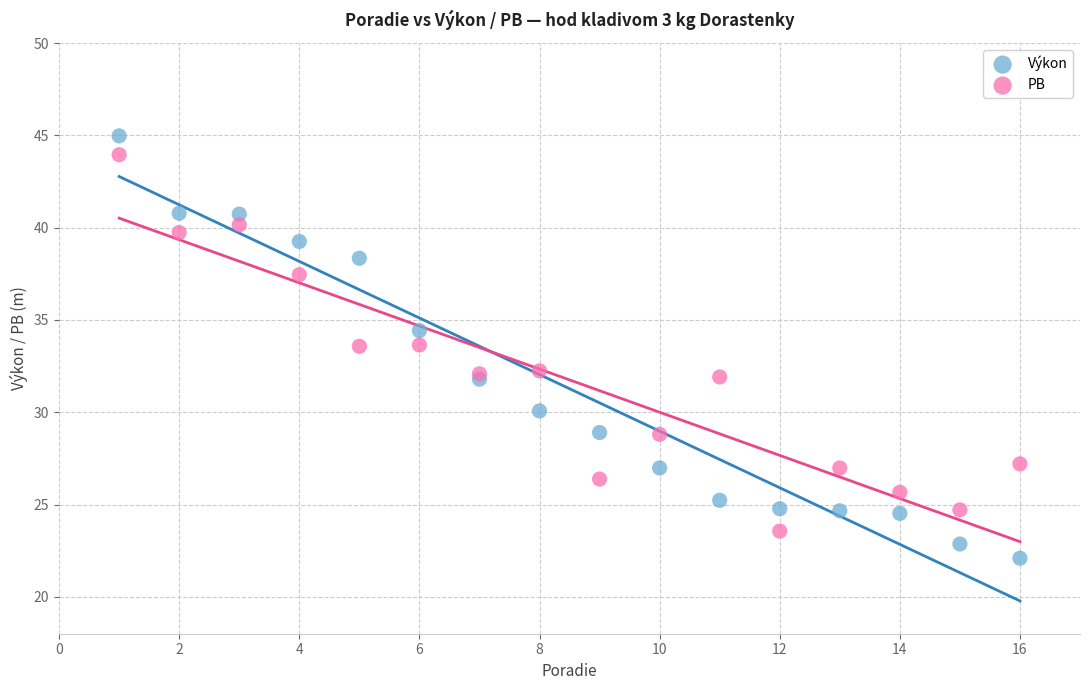

Which series has the largest Y range (max minus min)?

Výkon